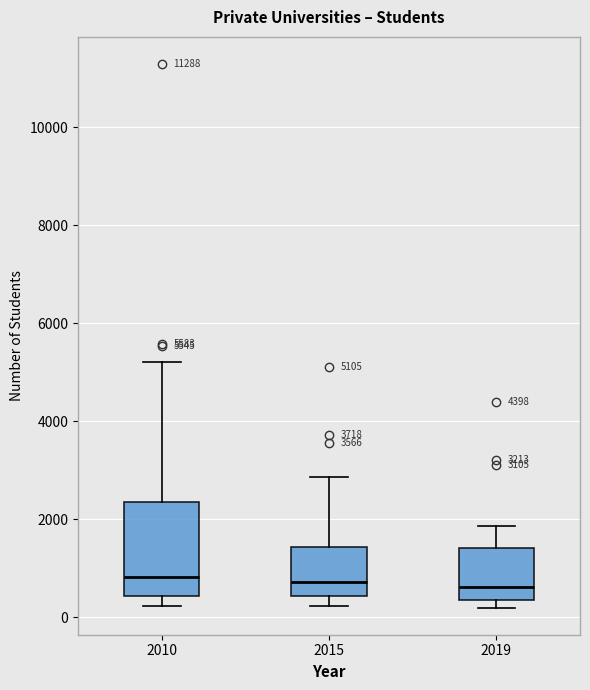

Which box is the tallest, from its lower edge to its upper edge?

2010